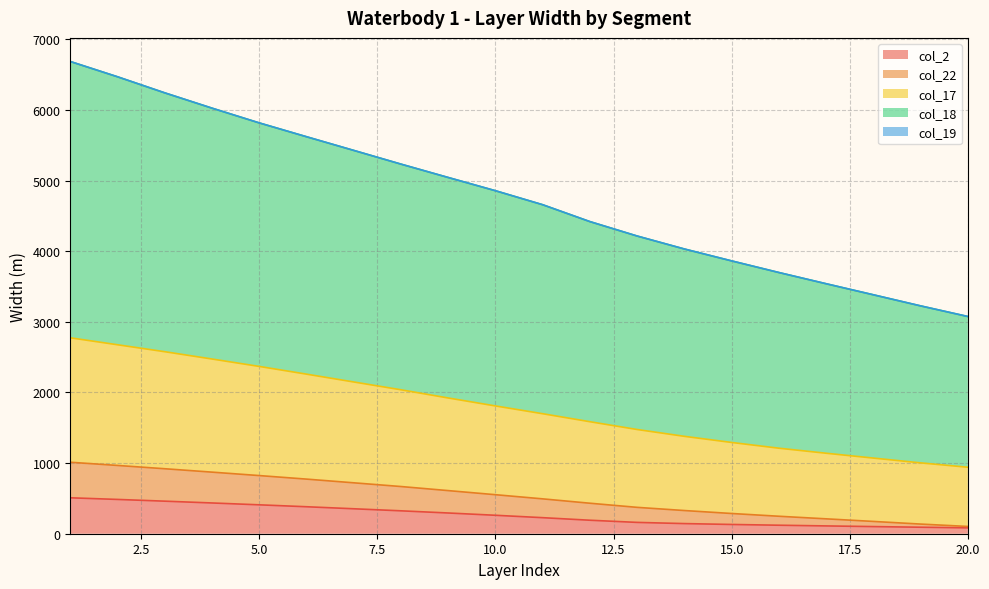

What is the highest value of the col_2 series?

508.8